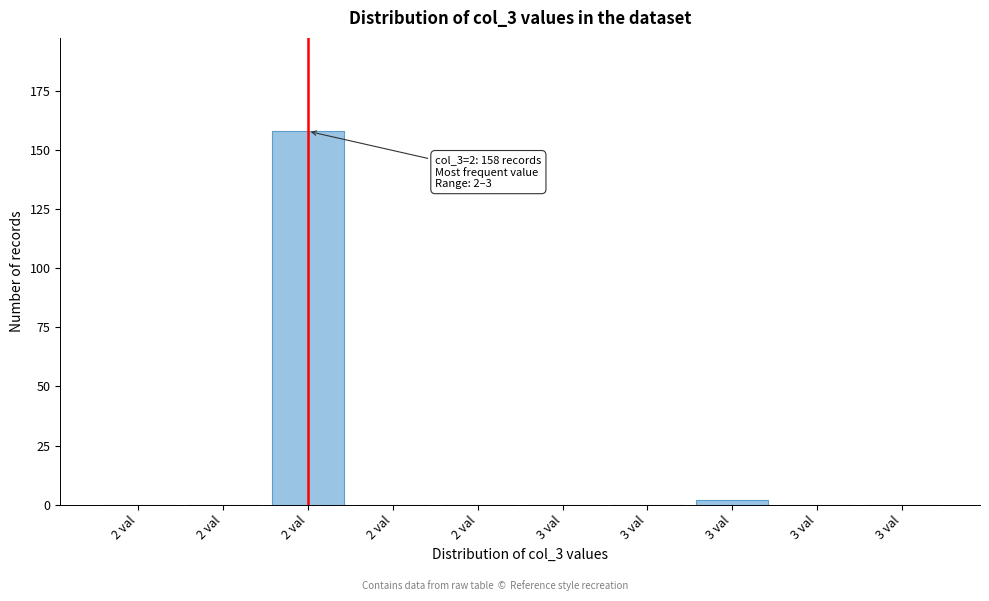

How many series are shown in this chart?

1